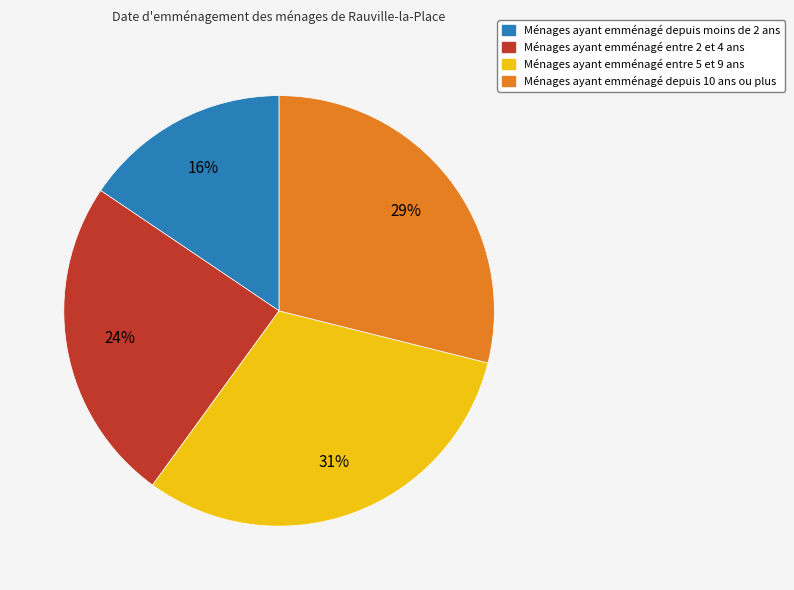

How many slices are in this pie chart?

4